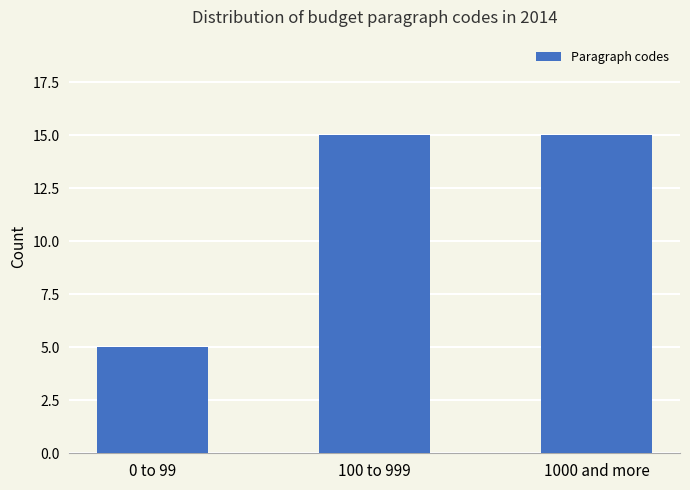

Which has a higher value, 0 to 99 or 100 to 999?

100 to 999